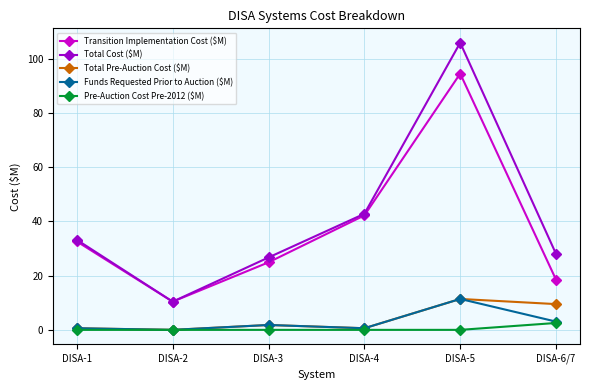

What is the label of the 4th point from the left?

DISA-4